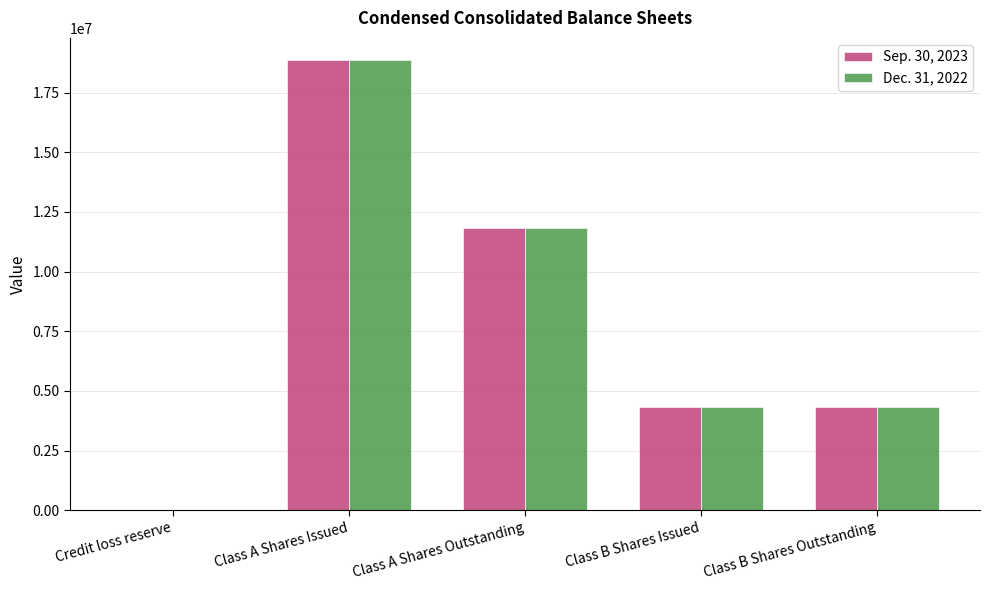

Which series has the widest spread of values?

Dec. 31, 2022